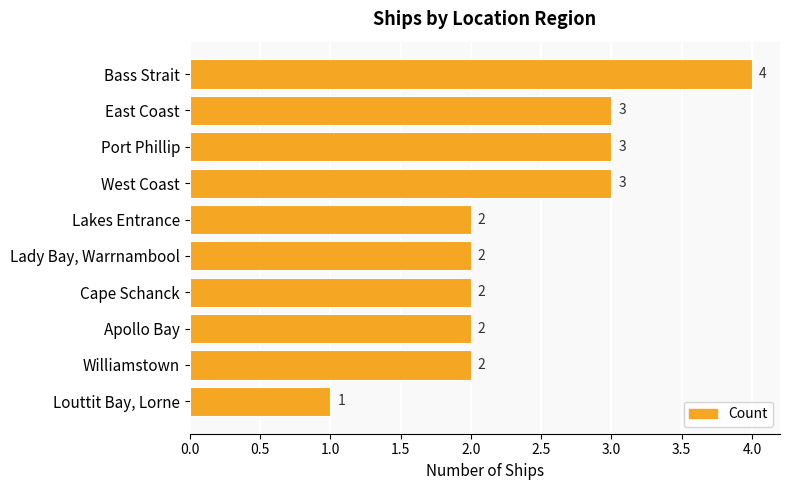

The chart shows a value of 2 at Apollo Bay. True or false?

True